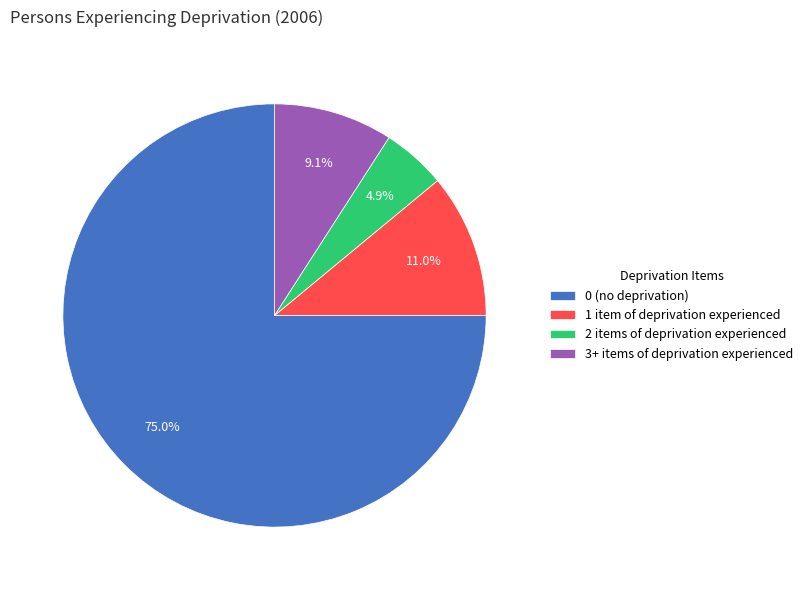

Is it true that 3+ items of deprivation experienced is 9% of the pie?

True